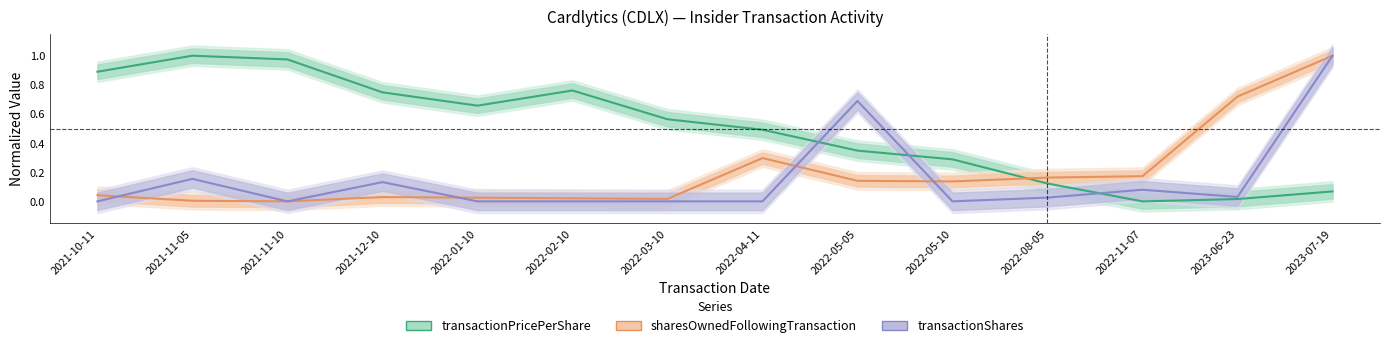

What is the approximate value of sharesOwnedFollowingTransaction at 2022-11-07?

0.2